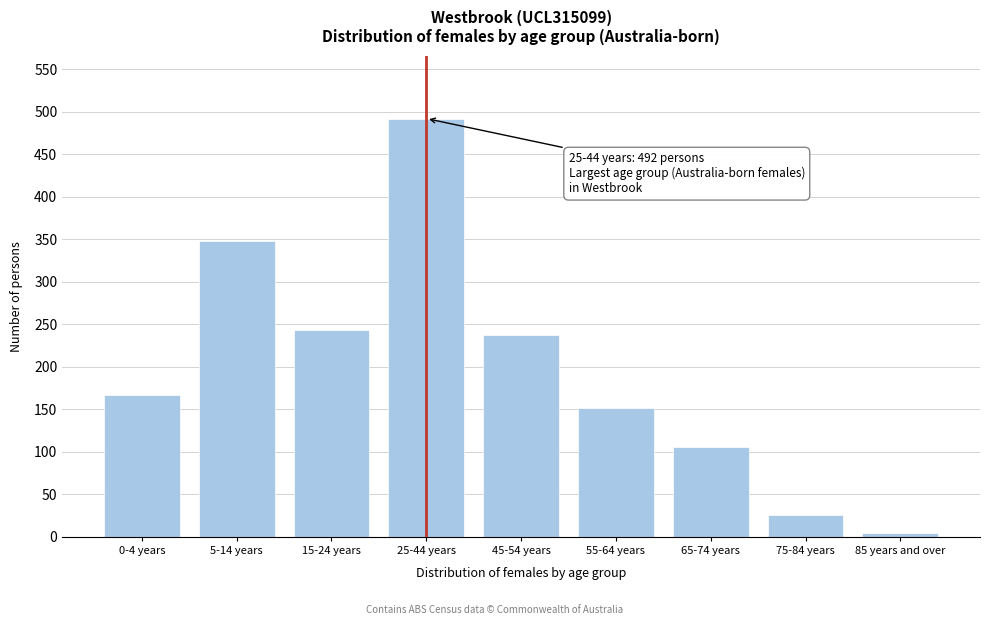

Reading left to right, list all the values displayed in this chart.

167	348	243	492	238	152	106	26	4